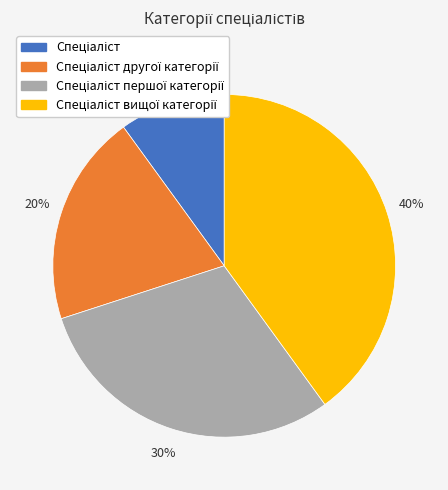

To the nearest percent, what is the difference between the largest and smallest slice percentages?

30%